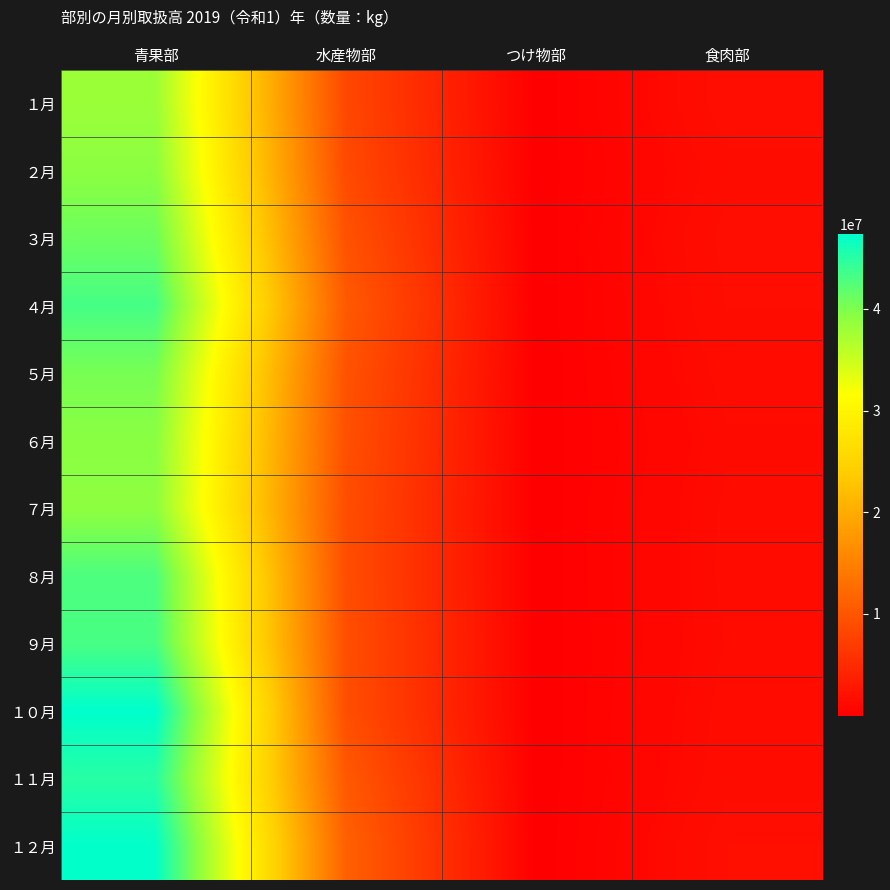

Count the number of data series in this chart.

12